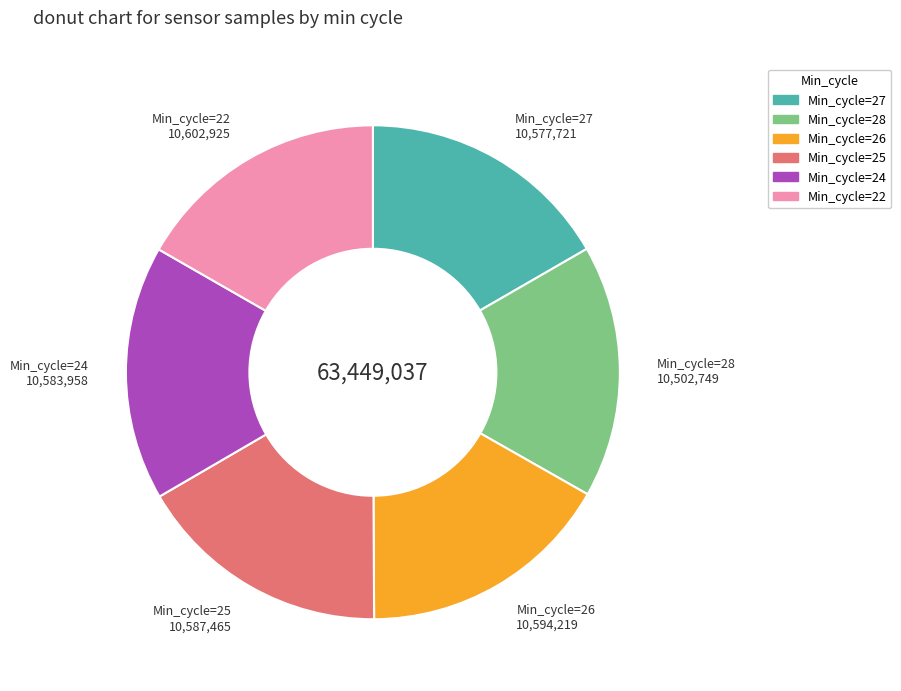

Does any single category account for the majority?

No